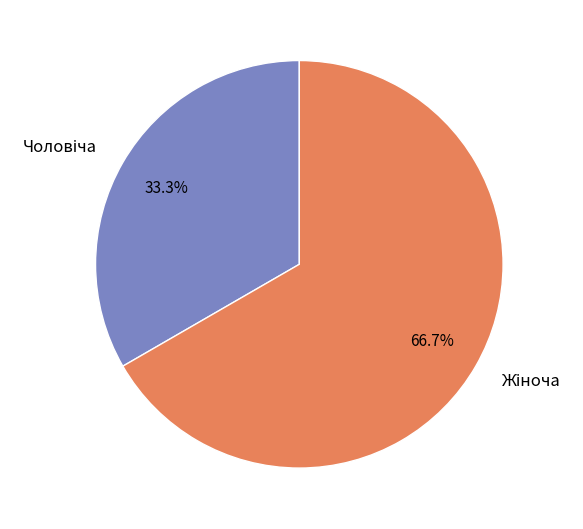

Does any single category account for the majority?

Yes